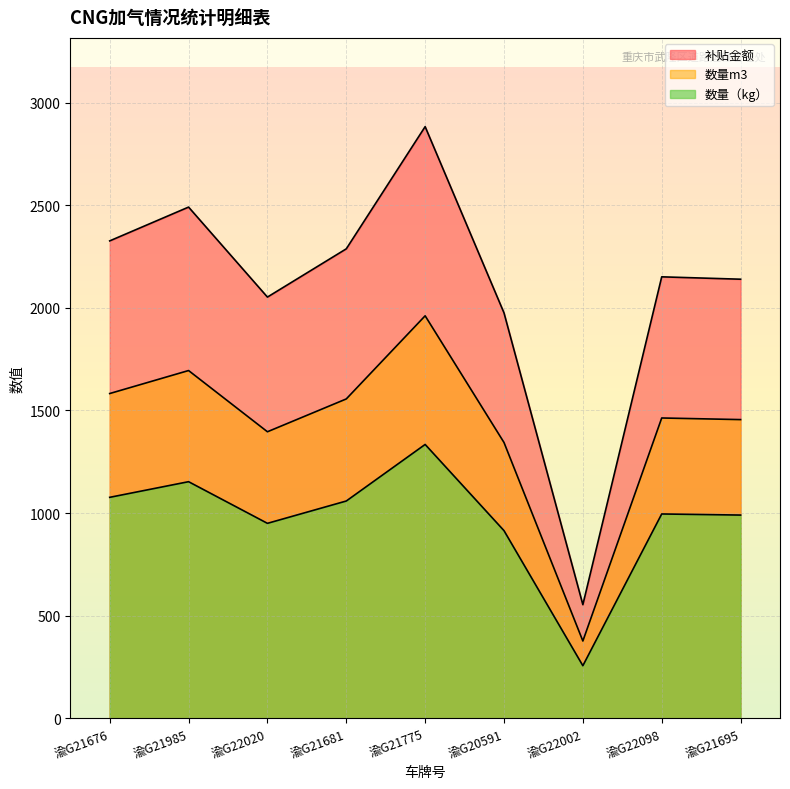

Where is the first local minimum for 数量（kg）?

渝G22020